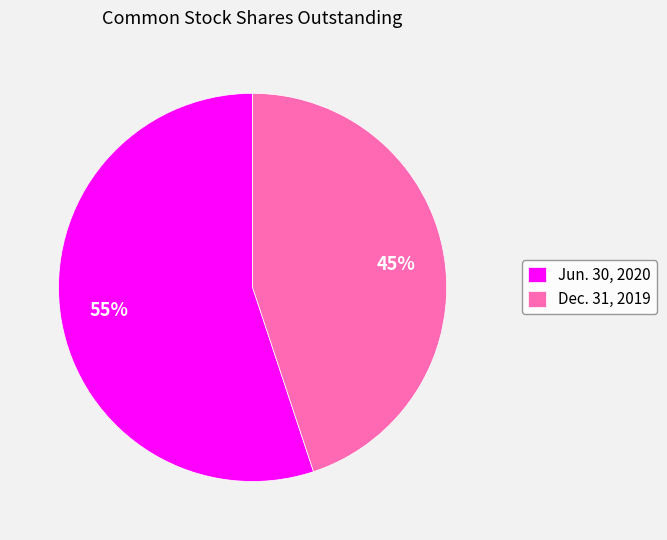

Between Jun. 30, 2020 and Dec. 31, 2019, which is larger?

Jun. 30, 2020